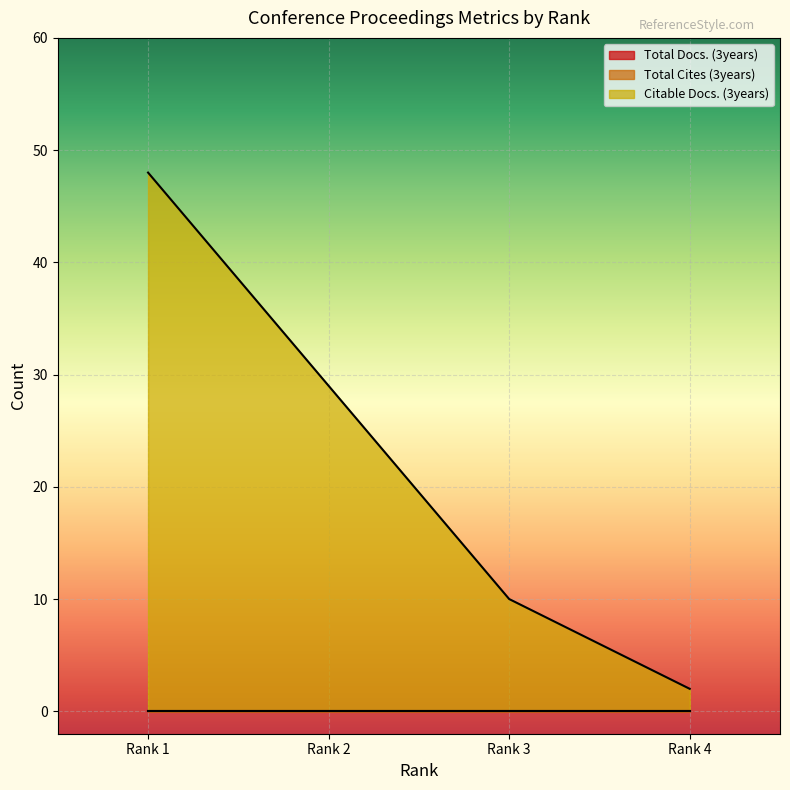

At how many categories does at least one series exceed 20?

2